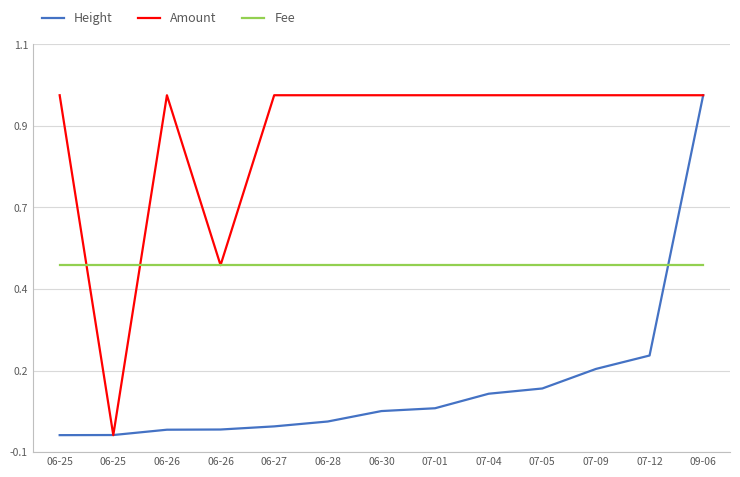

Is it true that Amount equals 1.4 at 07-04?

False